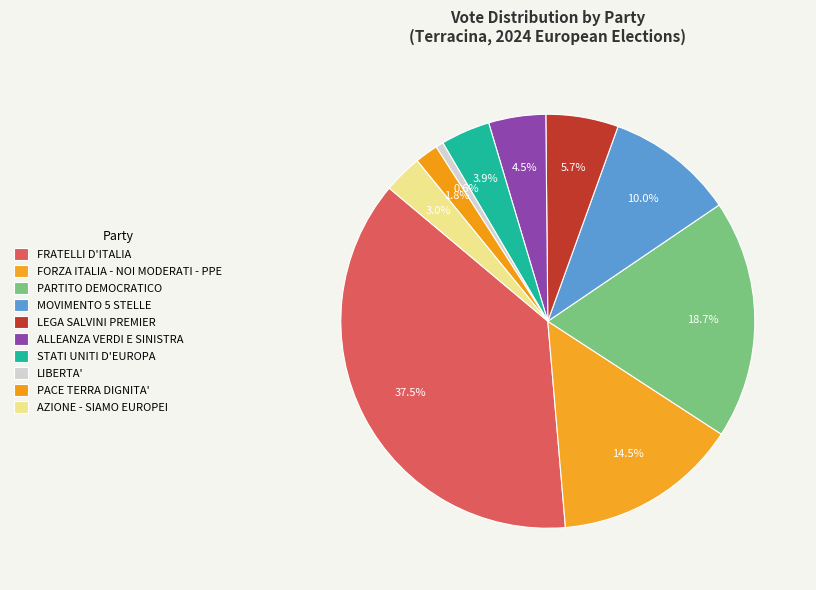

Rank the categories by value from highest to lowest.

FRATELLI D'ITALIA, PARTITO DEMOCRATICO, FORZA ITALIA - NOI MODERATI - PPE, MOVIMENTO 5 STELLE, LEGA SALVINI PREMIER, ALLEANZA VERDI E SINISTRA, STATI UNITI D'EUROPA, AZIONE - SIAMO EUROPEI, PACE TERRA DIGNITA', LIBERTA'